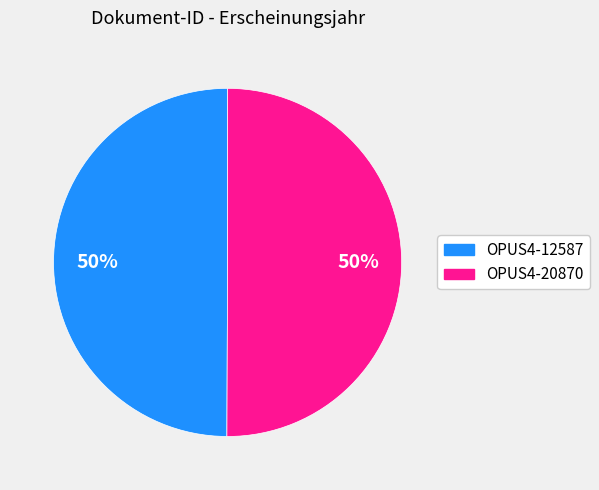

Approximately how many times larger is the value at OPUS4-12587 compared to OPUS4-20870?

1.0